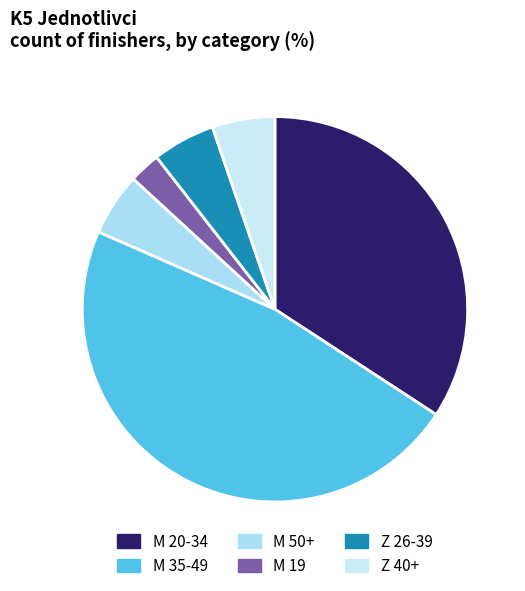

To the nearest percent, what is the difference between the largest and smallest slice percentages?

45%